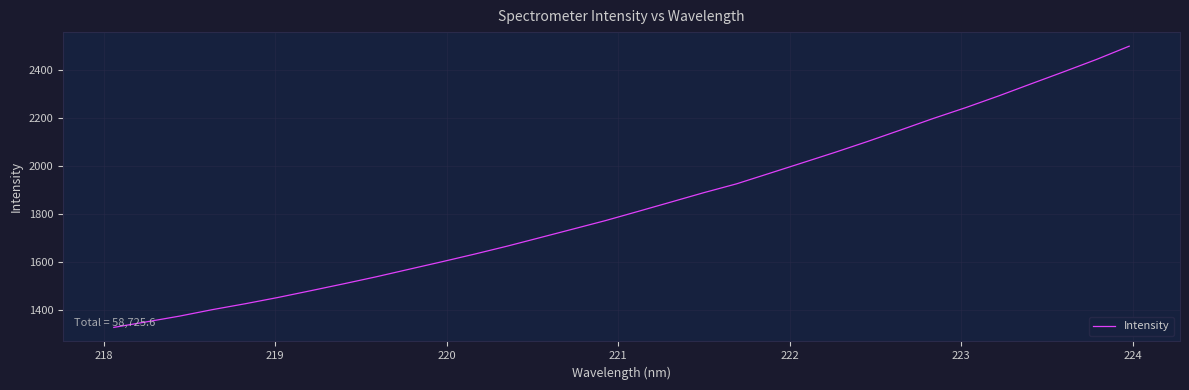

What is the greatest value displayed?

2499.2